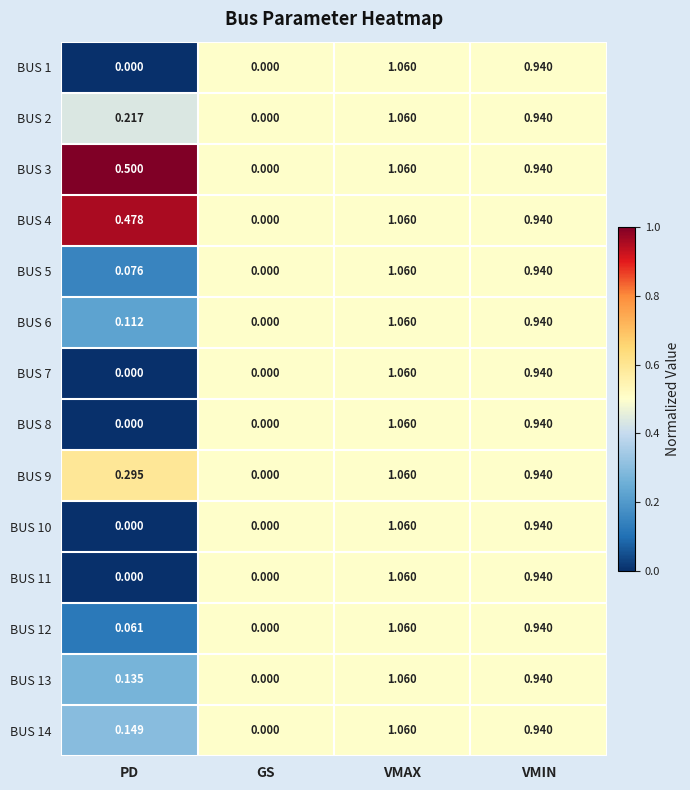

Which label corresponds to the largest value in the chart?

VMAX